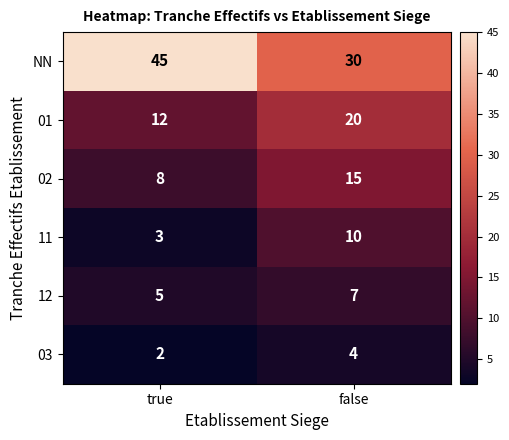

Count the number of categories in the chart.

2